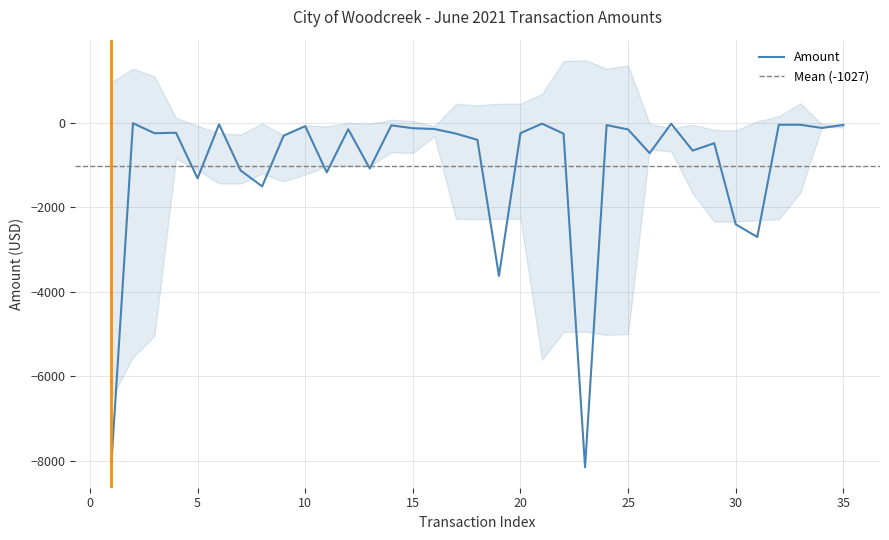

How many points are lower than both their immediate neighbors (excluding endpoints)?

11